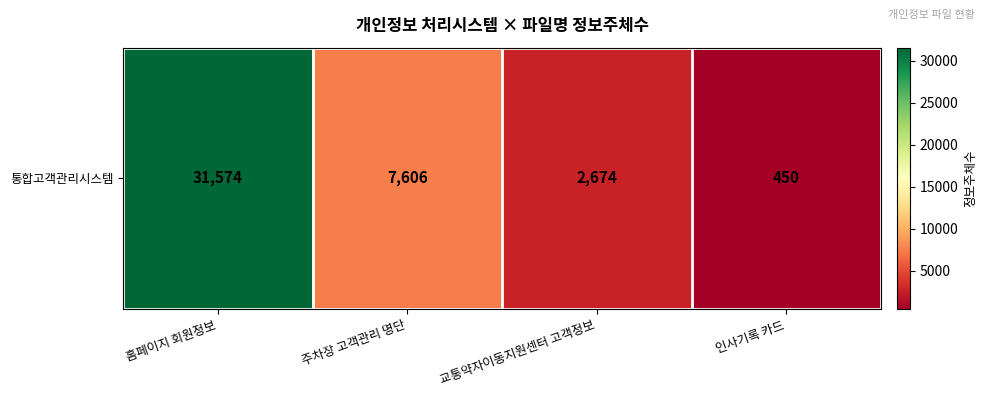

What is the sum of the values at 인사기록 카드 and 교통약자이동지원센터 고객정보?

3124